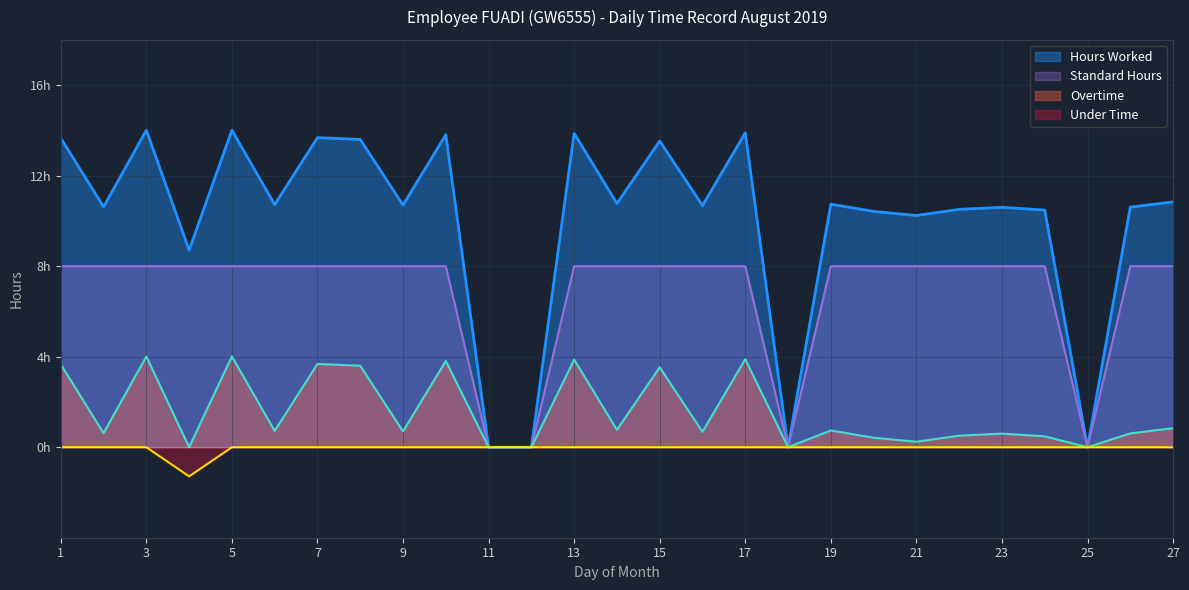

Read the Overtime Indicator value at 26.

0.6